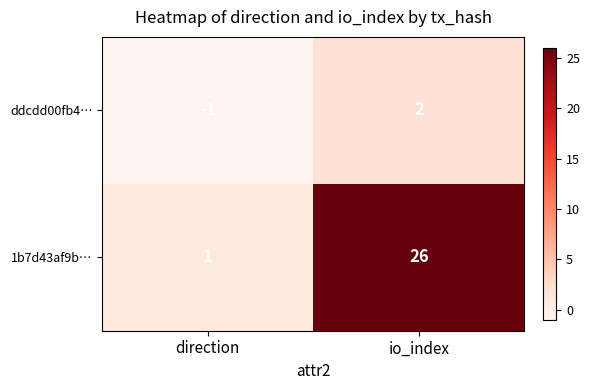

Reading left to right, transcribe all the data shown in this chart.

ddcdd00fb4…: direction=-1	io_index=2
1b7d43af9b…: direction=1	io_index=26